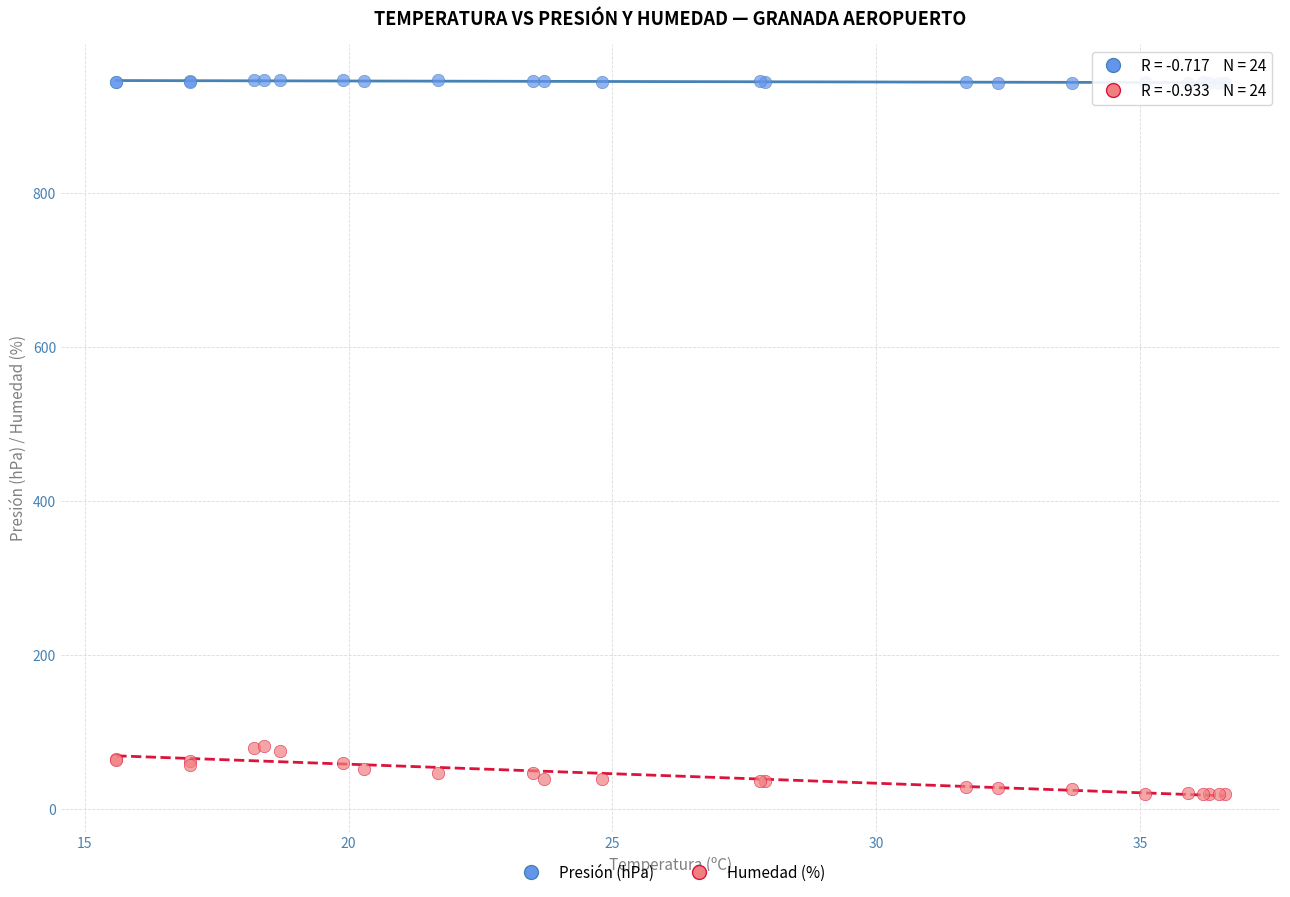

Which series has the largest Y range (max minus min)?

Humedad (%)